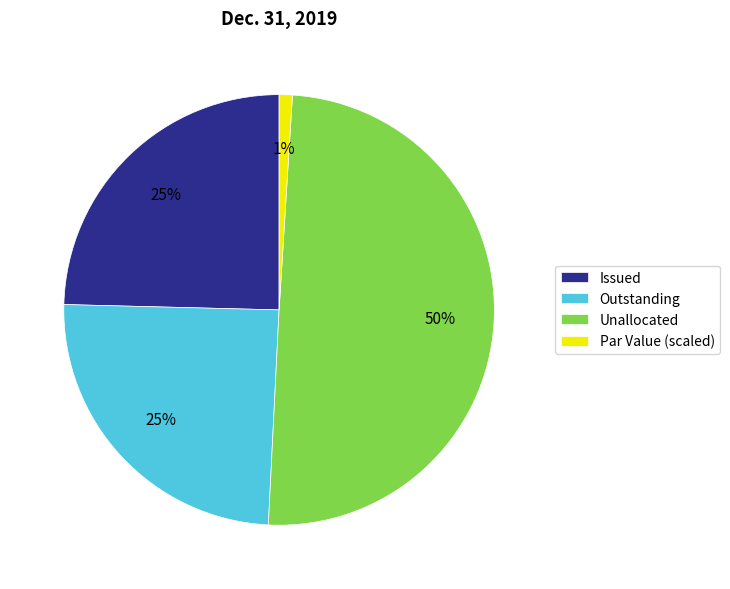

Is Issued the majority of the pie?

No